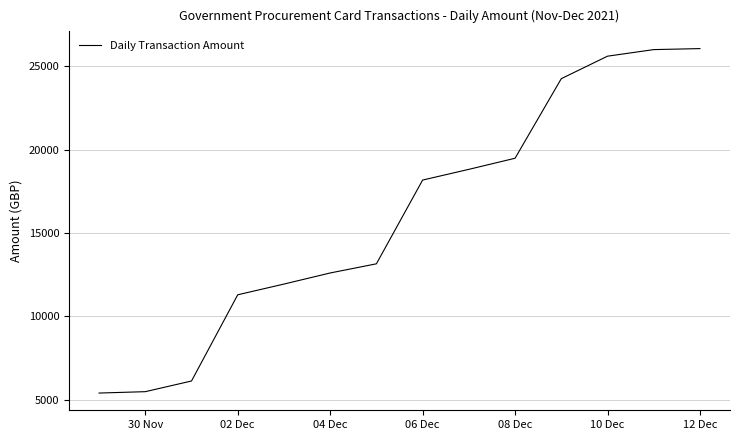

What is the minimum value shown in the chart?

5400.8